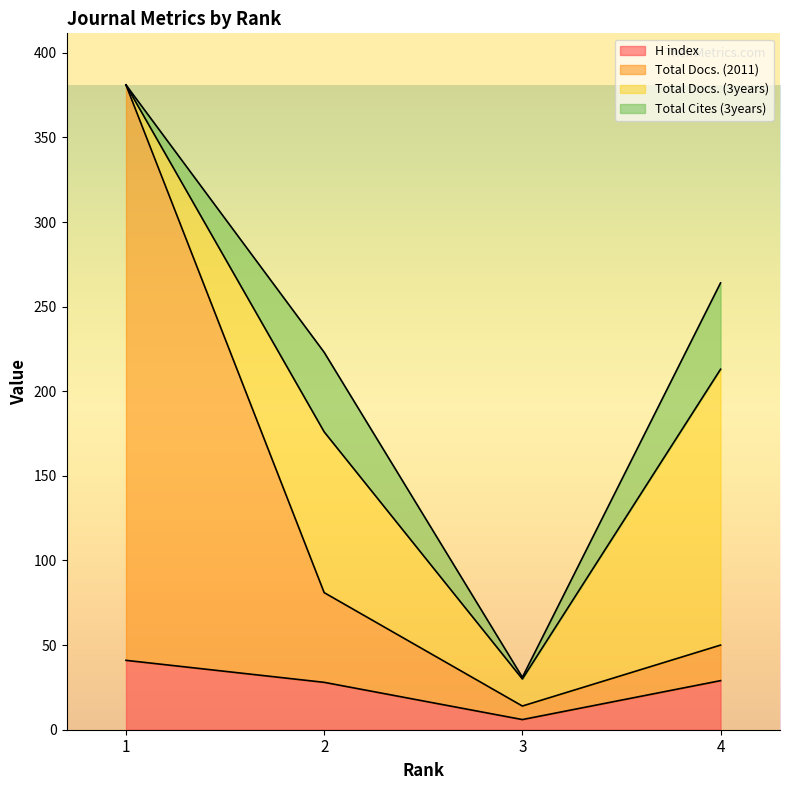

At how many categories does at least one series exceed 329?

1